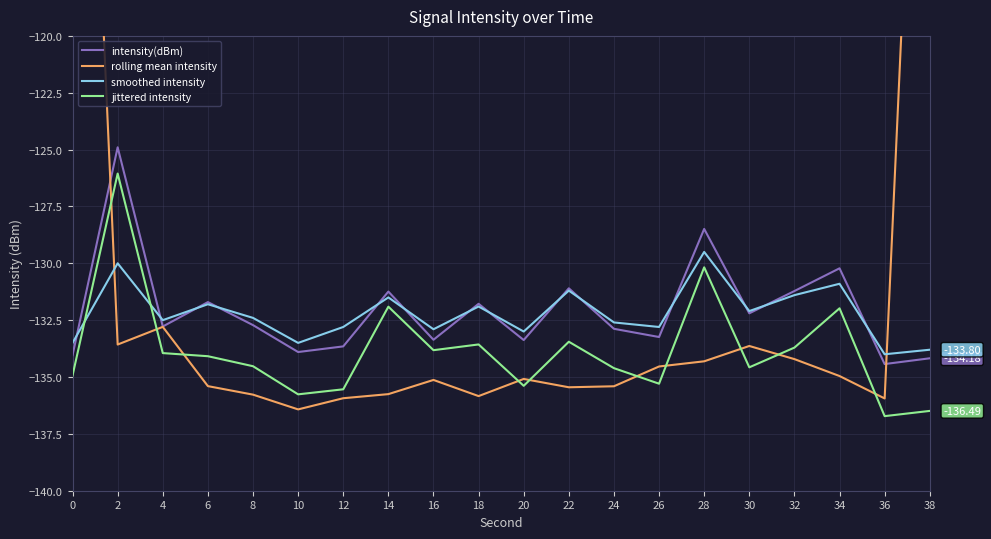

What is the spread (max minus min) of values at 18?

4.1